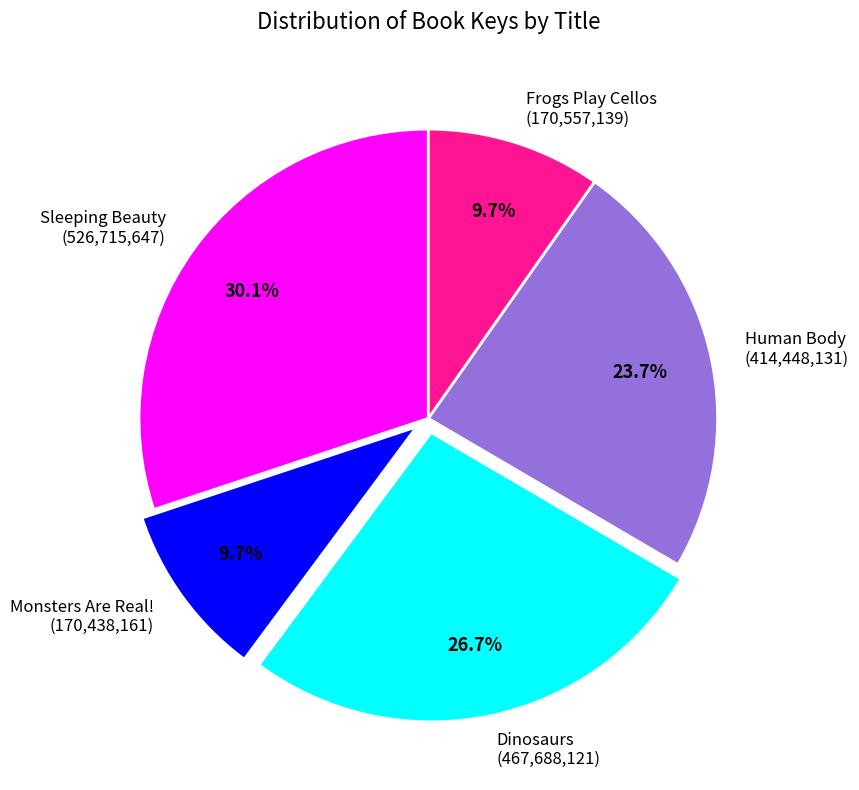

To the nearest percent, what percentage of the pie is Sleeping Beauty?

30%